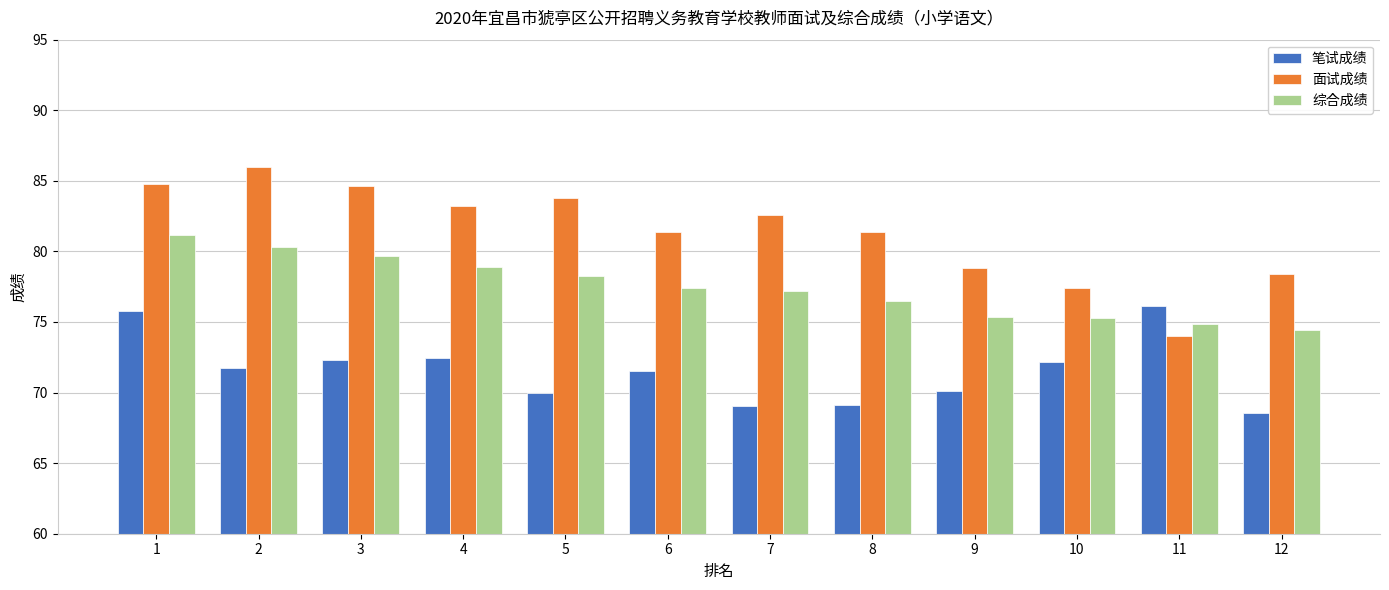

Is it true that 笔试成绩 equals 31.0 at 7?

False